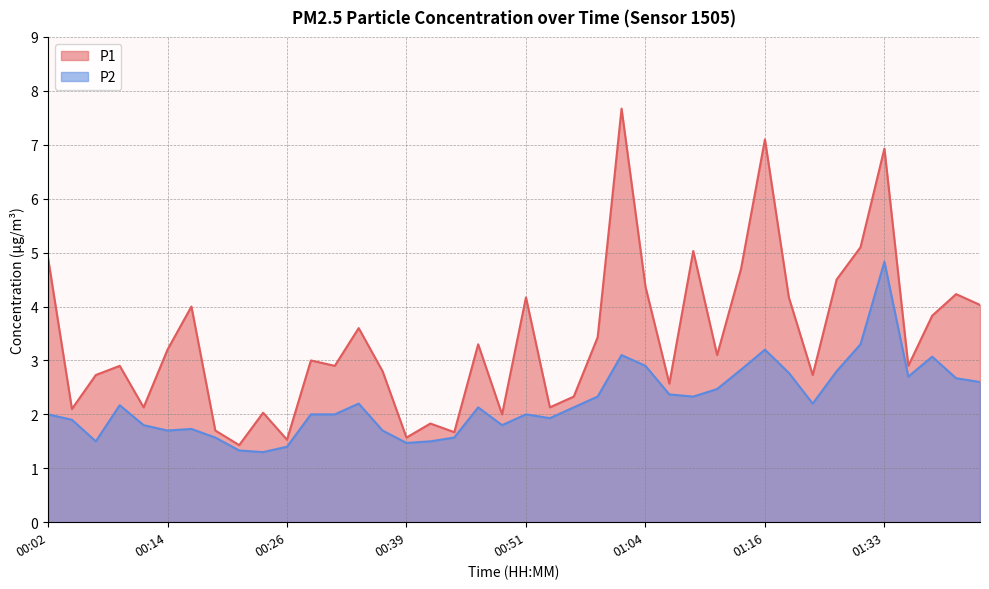

True or false: P1 and P2 intersect in this chart.

False